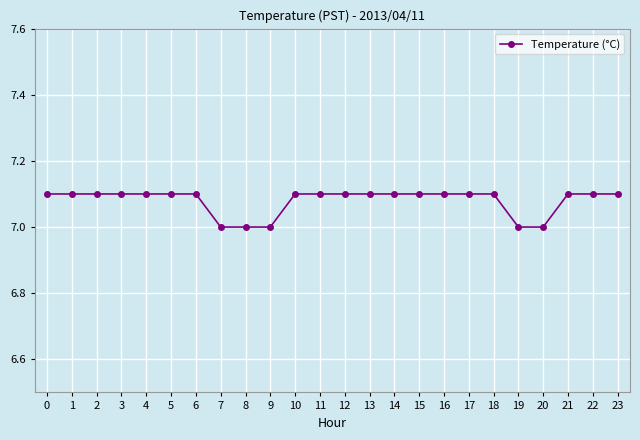

Count the number of categories in the chart.

24